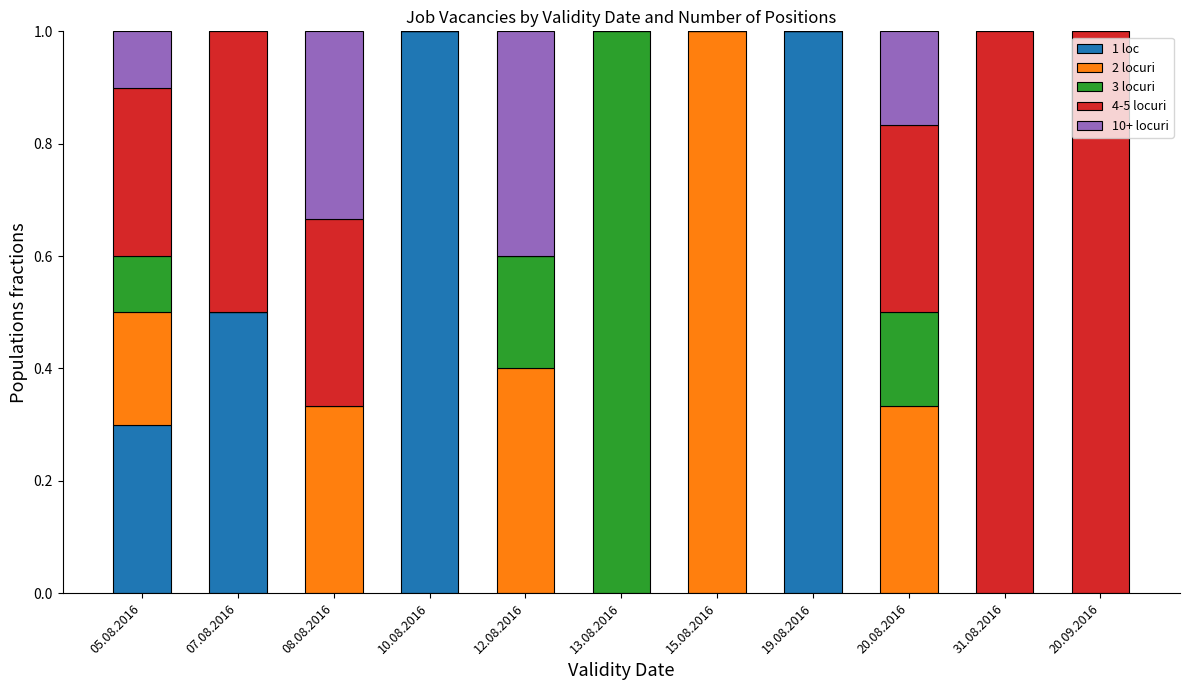

What is the highest value of the 1 loc series?

1.0